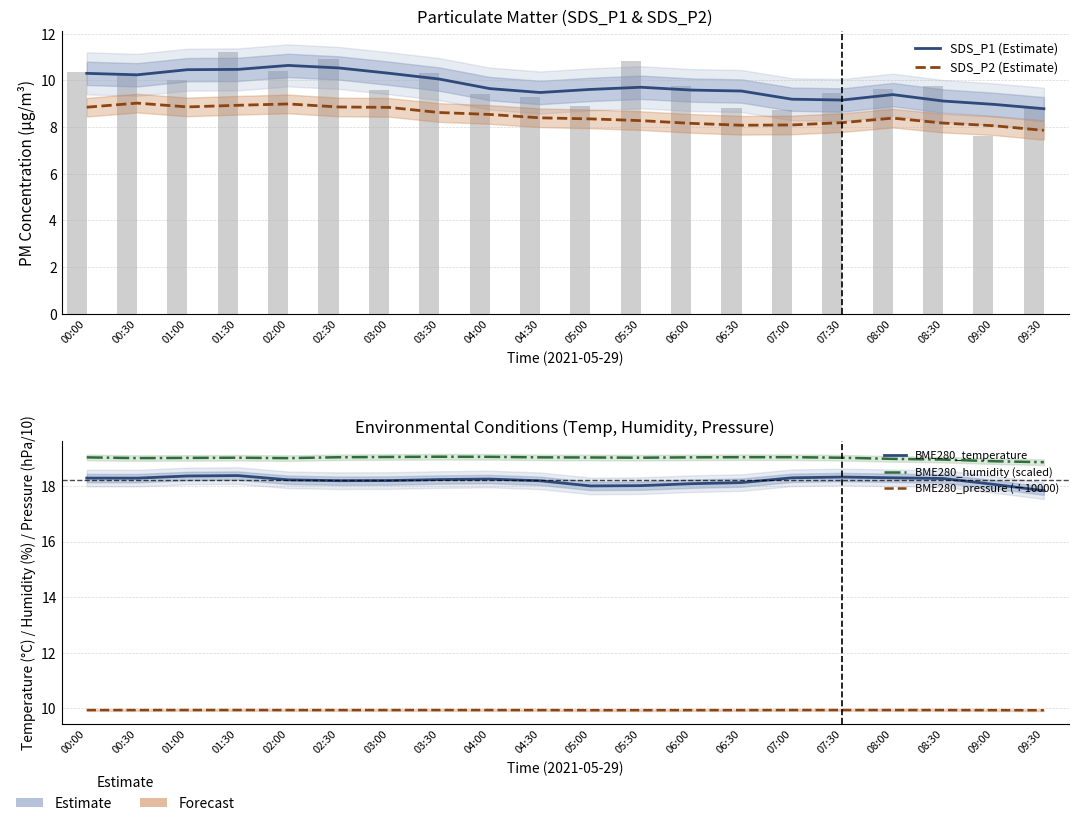

Which series has the largest range (max minus min)?

SDS_P1 (Estimate)